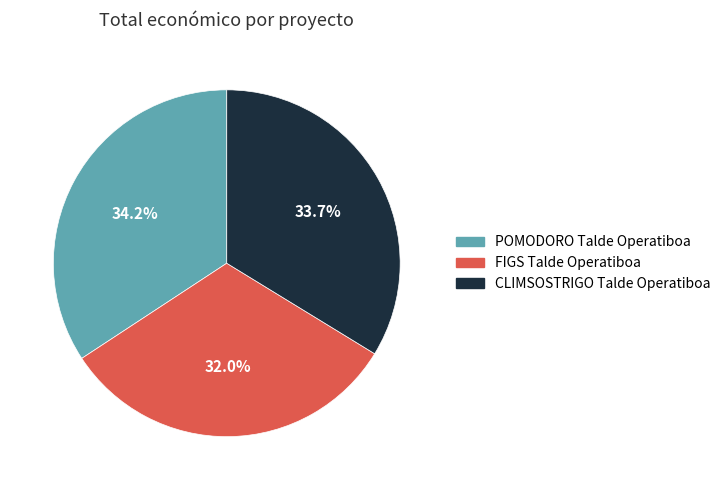

To the nearest percent, what is the average slice percentage?

33%